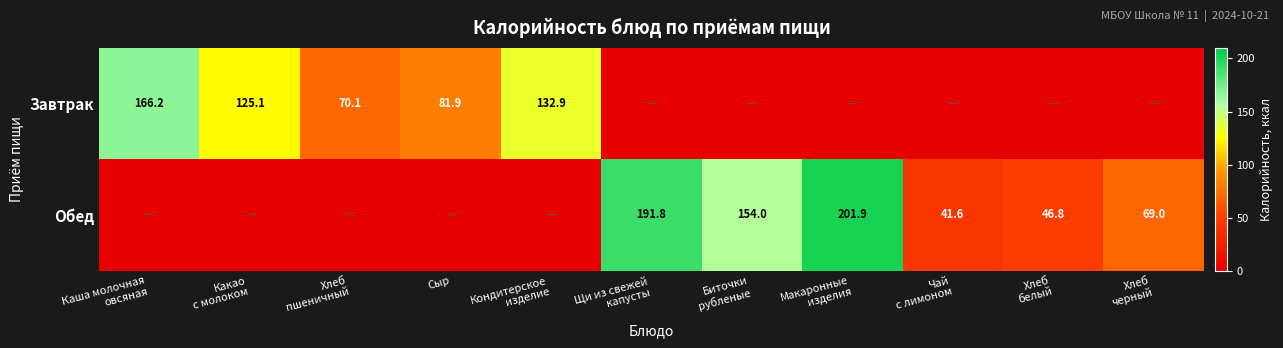

What is the difference between the Обед values at Биточки рубленые and Каша молочная овсяная?

154.0